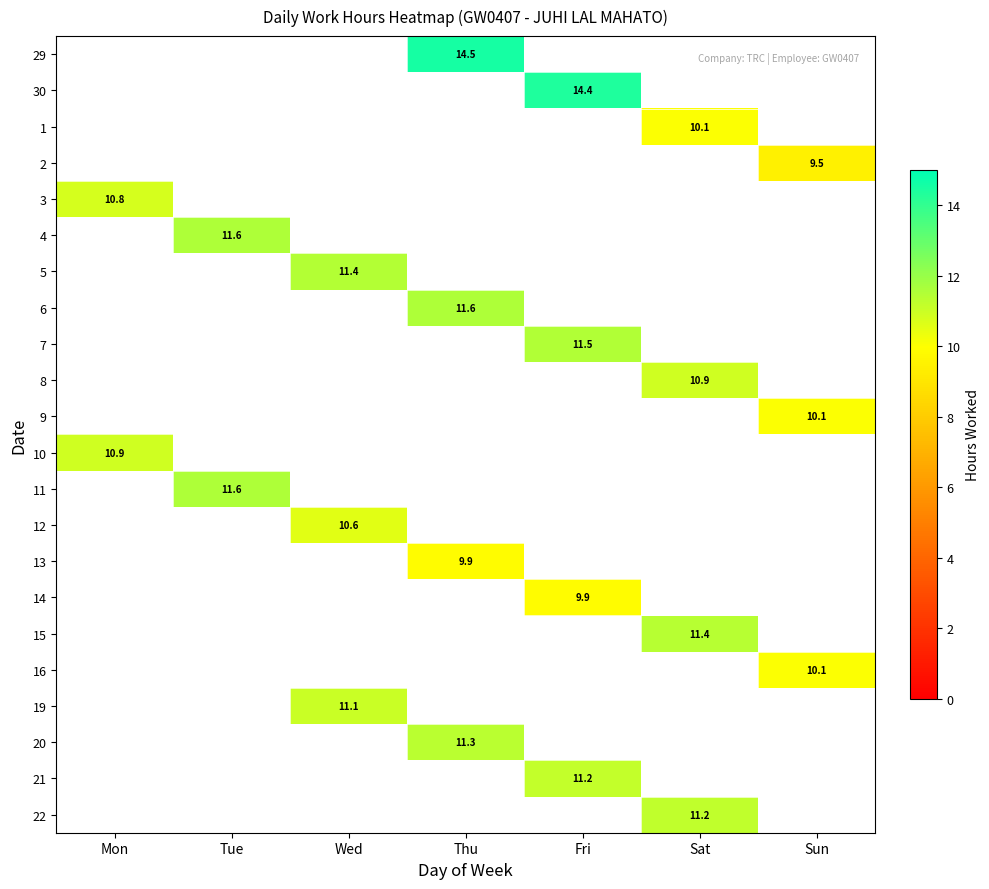

Between Wed and Tue, which is larger?

Tue